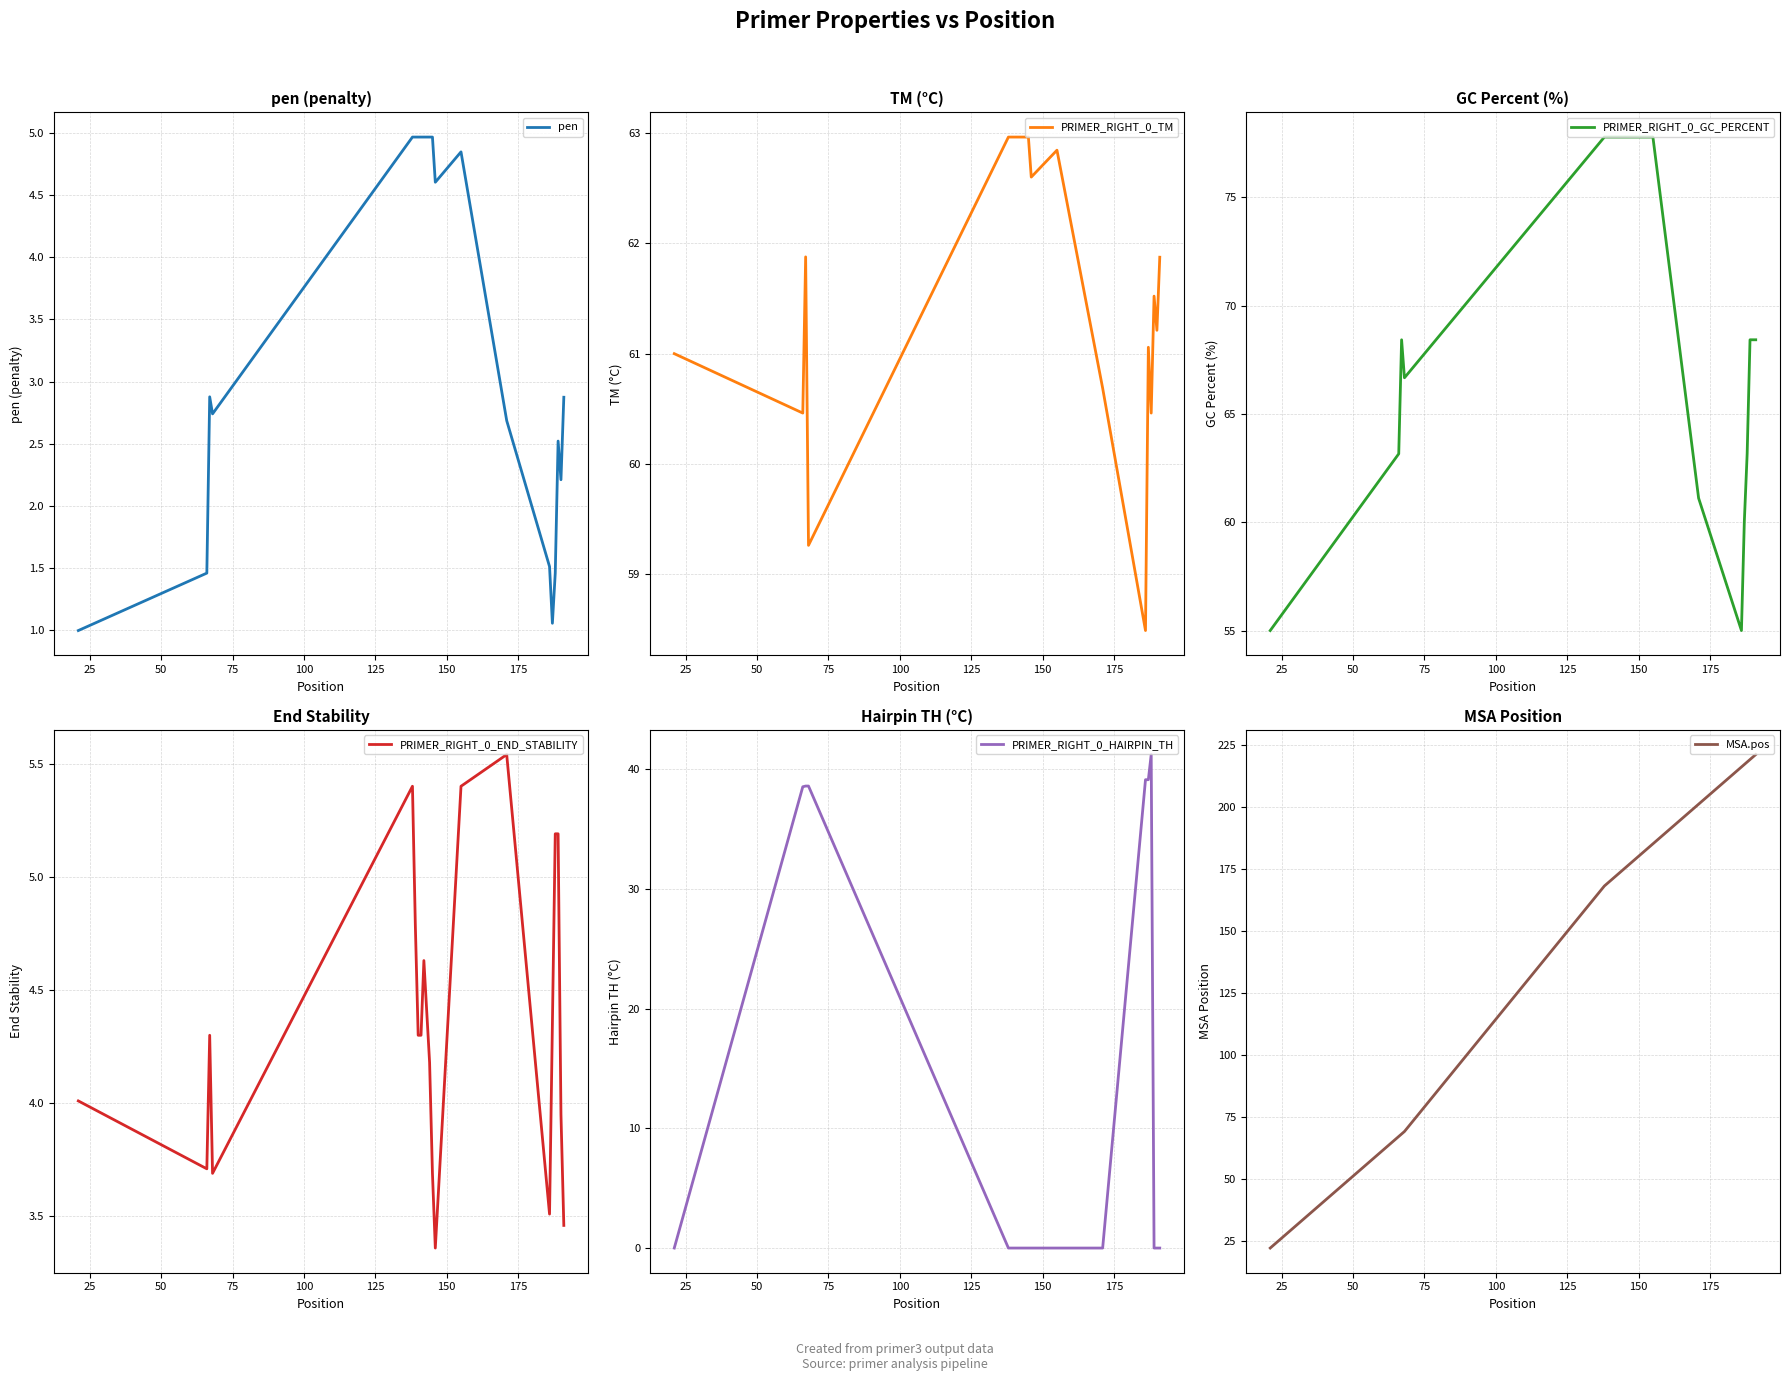

What is the maximum value for pen?

5.0